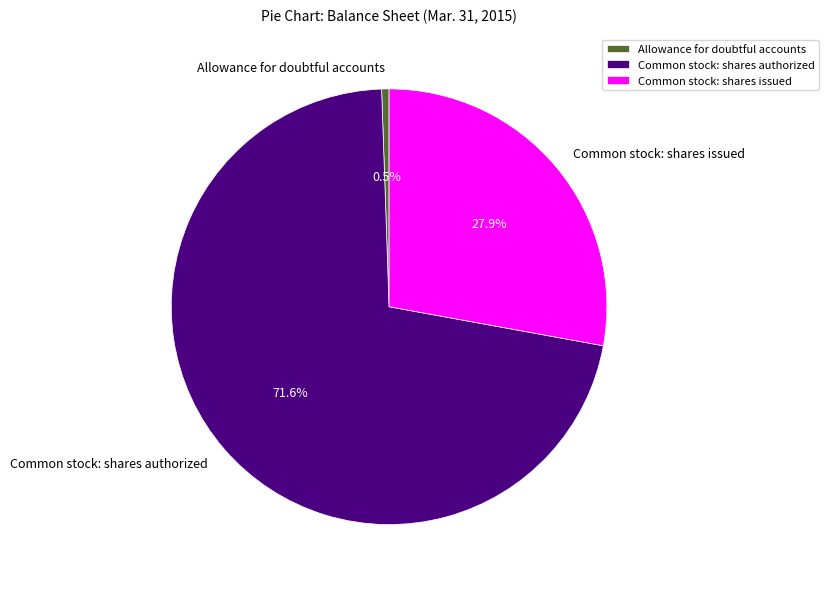

What percentage is NOT represented by Common stock: shares issued?

72.1%